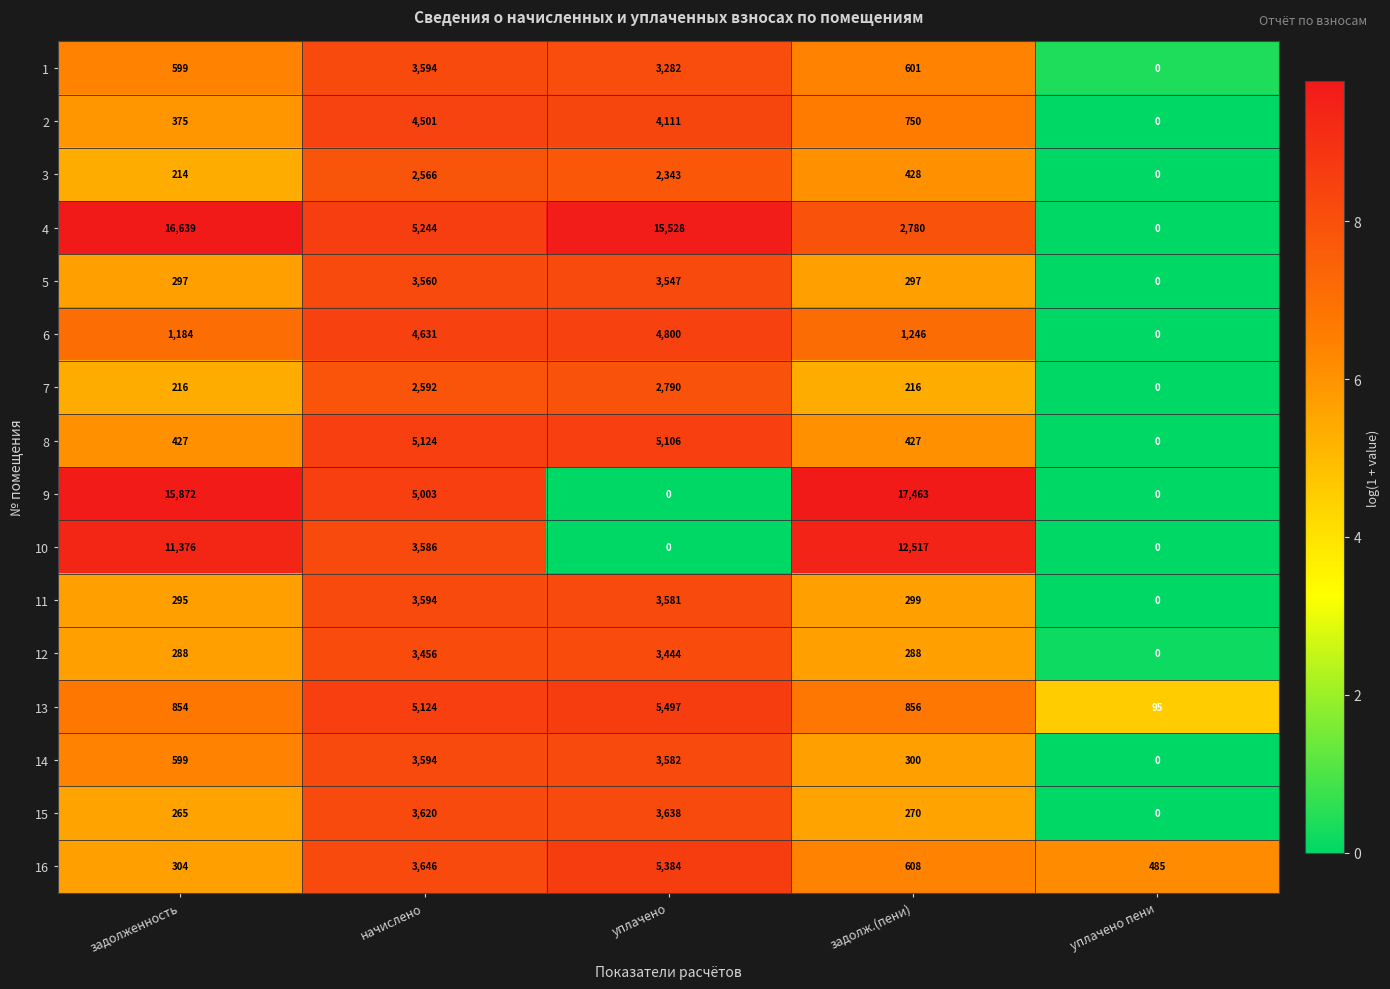

Where does the 15 series first go above 270?

начислено